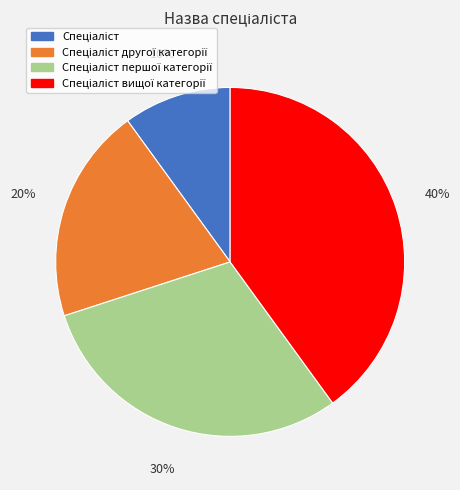

Is there any slice that represents more than half of the pie?

No